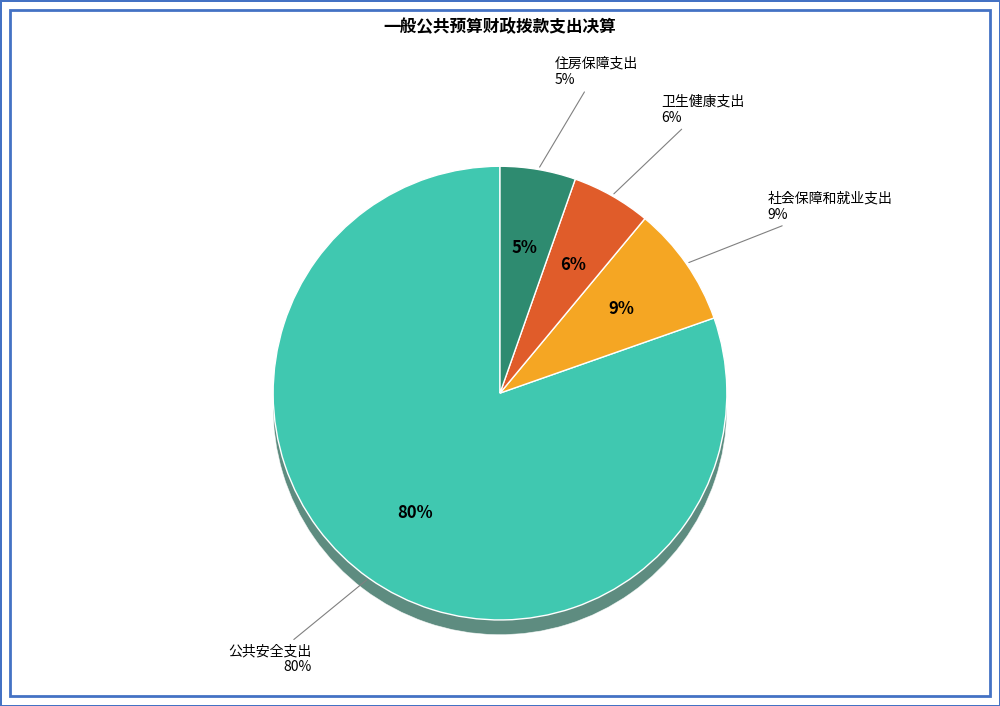

What percentage is the 住房保障支出 slice, to the nearest percent?

5%